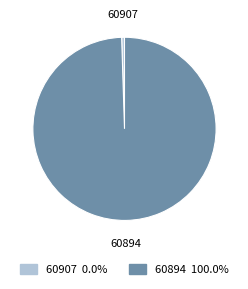

Which has a higher value, 60907 or 60894?

60894